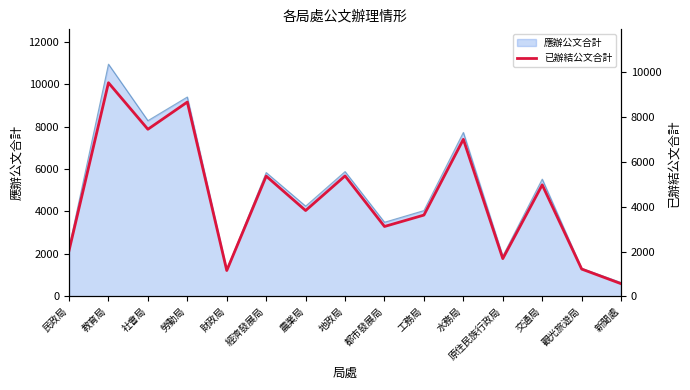

What is the greatest value displayed?

9538